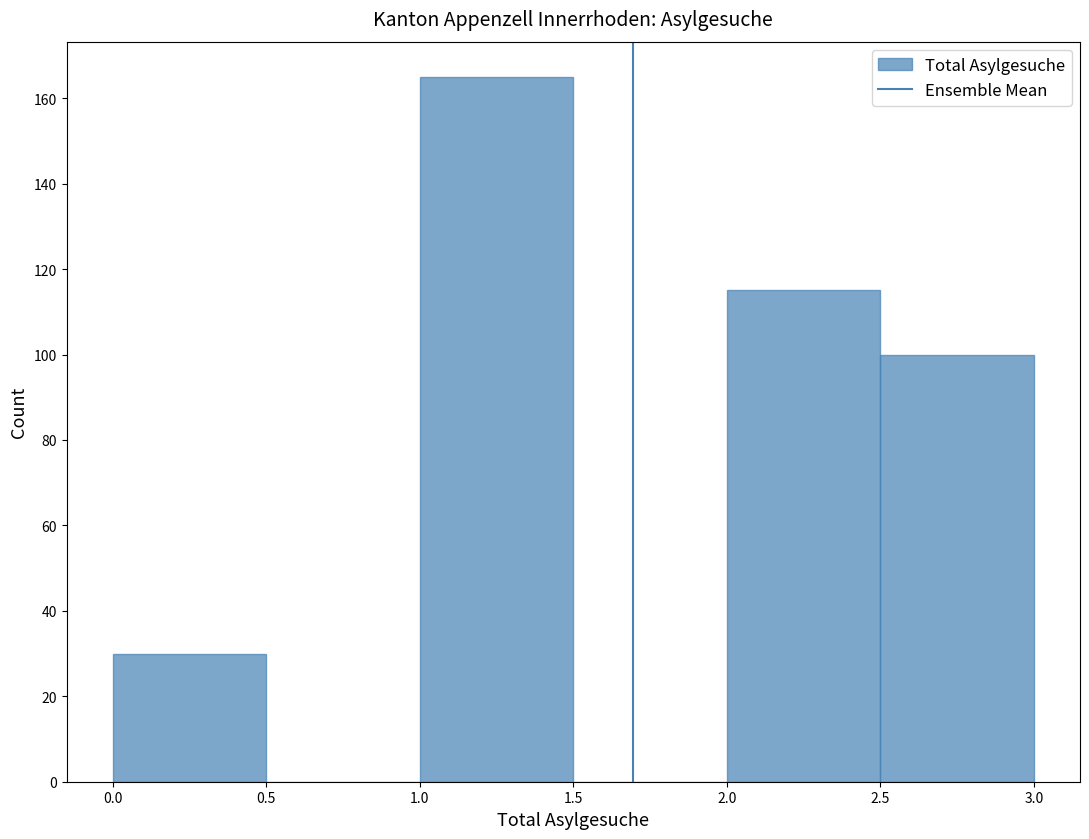

Which range on the x-axis has the tallest bar?

1.0 to 1.5